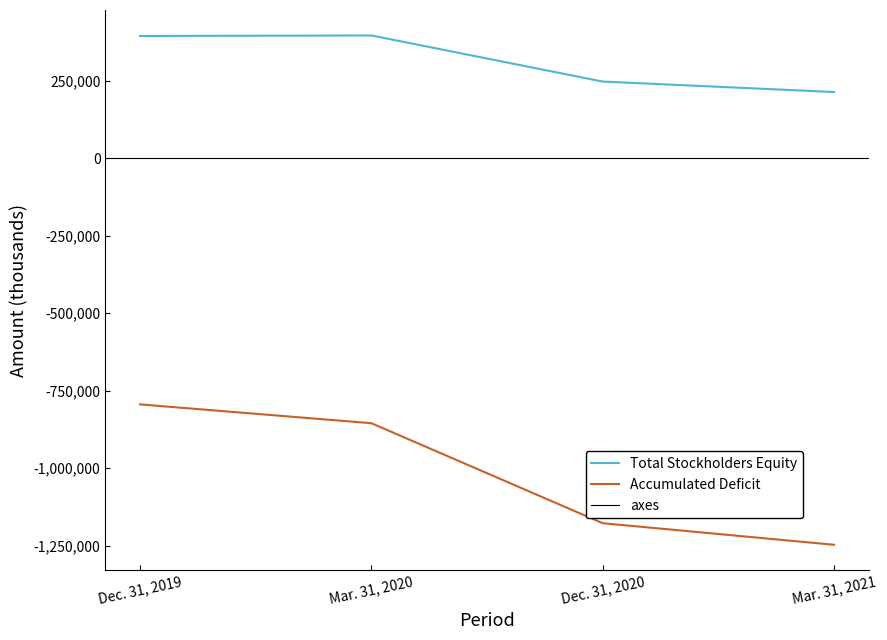

What is the sum of all Total Stockholders Equity values?

1252630